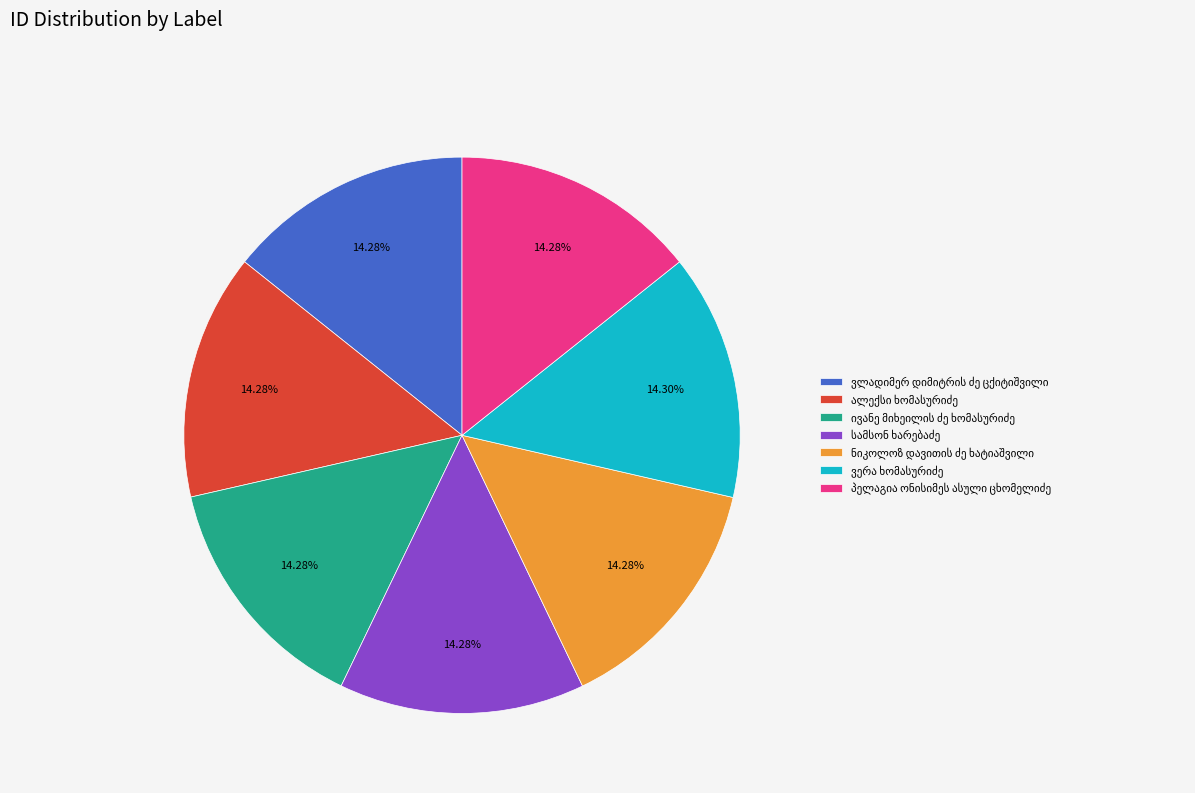

Is there any slice that represents more than half of the pie?

No